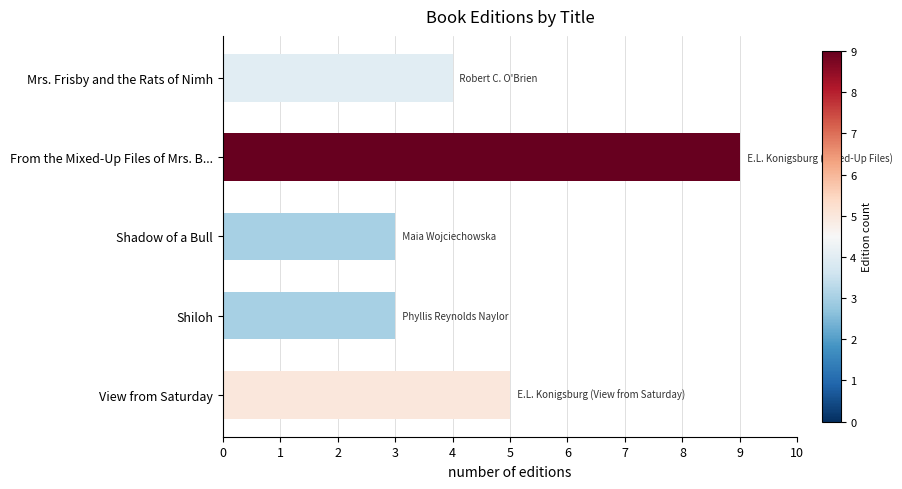

What is the ratio of the value at Shadow of a Bull to the value at Mrs. Frisby and the Rats of Nimh?

0.8